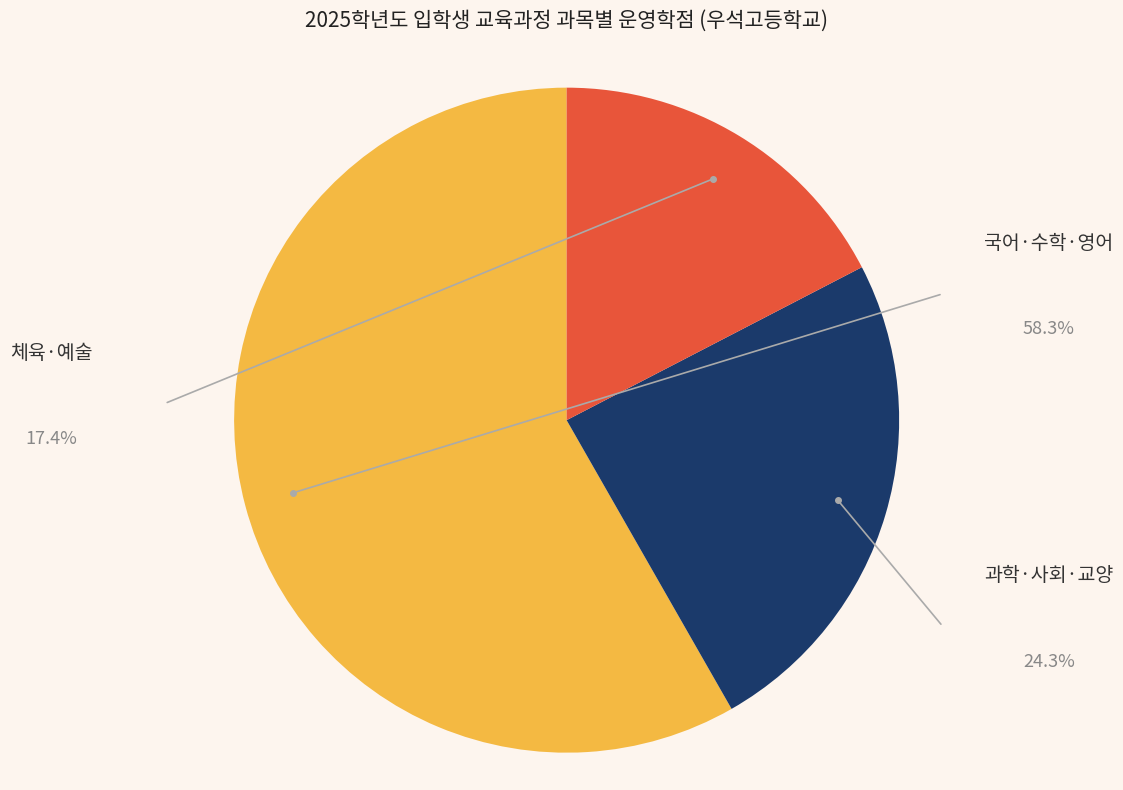

How many segments does this pie chart have?

3